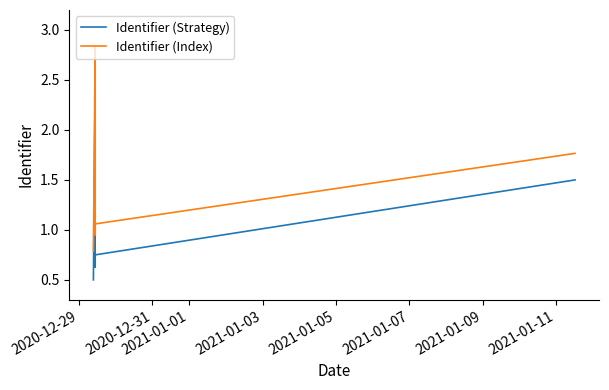

True or false: Identifier (Index) and Identifier (Strategy) intersect in this chart.

False